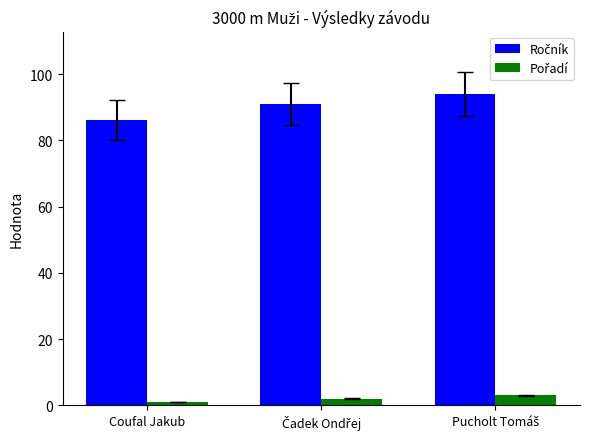

How many bars are there in each group?

2